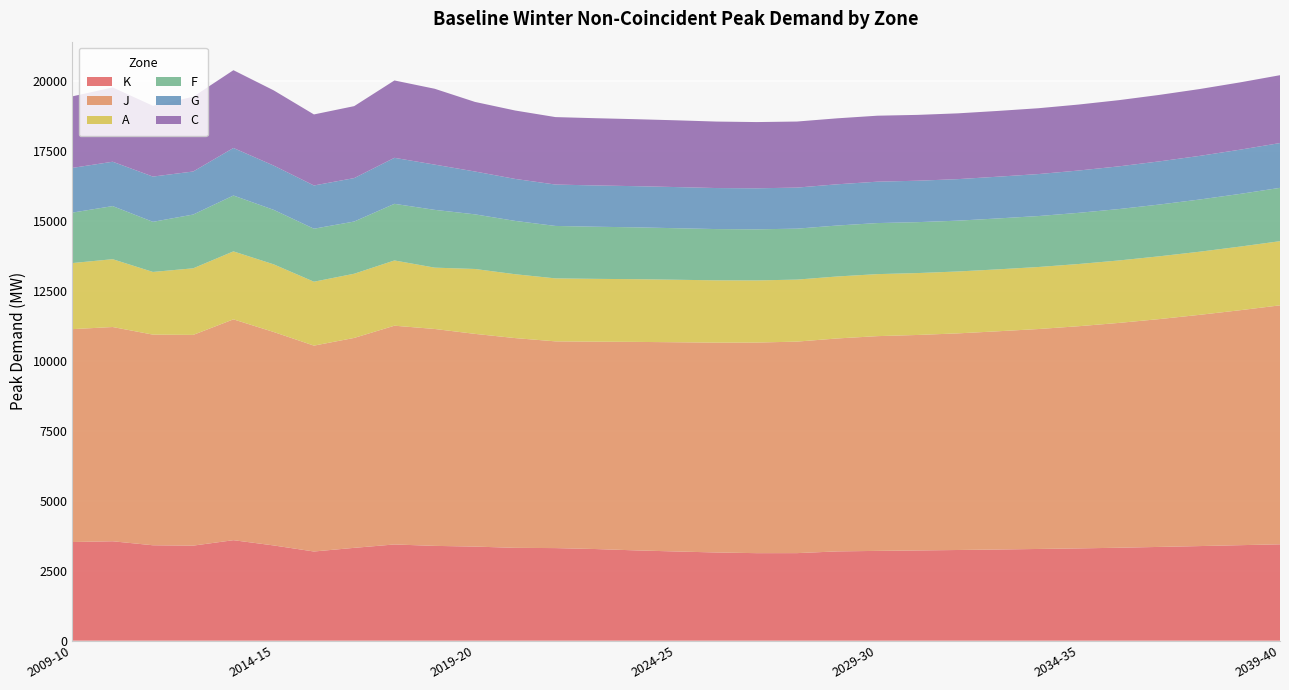

Reading right to left, transcribe all the data shown in this chart.

K: 2039-40=3446	2038-39=3415	2037-38=3383	2036-37=3353	2035-36=3324	2034-35=3300	2033-34=3280	2032-33=3261	2031-32=3243	2030-31=3227	2029-30=3211	2028-29=3193	2027-28=3131	2026-27=3130	2025-26=3154	2024-25=3190	2023-24=3229	2022-23=3277	2021-22=3311	2020-21=3320	2019-20=3365	2018-19=3390	2017-18=3441	2016-17=3320	2015-16=3189	2014-15=3406	2013-14=3594	2012-13=3399	2011-12=3412	2010-11=3555	2009-10=3528
J: 2039-40=8545	2038-39=8400	2037-38=8268	2036-37=8146	2035-36=8039	2034-35=7945	2033-34=7864	2032-33=7803	2031-32=7746	2030-31=7705	2029-30=7679	2028-29=7614	2027-28=7563	2026-27=7530	2025-26=7503	2024-25=7481	2023-24=7455	2022-23=7414	2021-22=7392	2020-21=7500	2019-20=7606	2018-19=7756	2017-18=7822	2016-17=7506	2015-16=7362	2014-15=7632	2013-14=7896	2012-13=7535	2011-12=7532	2010-11=7661	2009-10=7612
A: 2039-40=2294	2038-39=2275	2037-38=2257	2036-37=2245	2035-36=2233	2034-35=2224	2033-34=2218	2032-33=2214	2031-32=2213	2030-31=2213	2029-30=2217	2028-29=2216	2027-28=2217	2026-27=2222	2025-26=2228	2024-25=2235	2023-24=2242	2022-23=2247	2021-22=2252	2020-21=2283	2019-20=2320	2018-19=2193	2017-18=2333	2016-17=2295	2015-16=2285	2014-15=2419	2013-14=2430	2012-13=2381	2011-12=2241	2010-11=2425	2009-10=2363
F: 2039-40=1907	2038-39=1884	2037-38=1866	2036-37=1851	2035-36=1838	2034-35=1830	2033-34=1822	2032-33=1821	2031-32=1817	2030-31=1821	2029-30=1826	2028-29=1822	2027-28=1822	2026-27=1827	2025-26=1833	2024-25=1843	2023-24=1854	2022-23=1864	2021-22=1875	2020-21=1907	2019-20=1954	2018-19=2066	2017-18=2025	2016-17=1867	2015-16=1895	2014-15=1949	2013-14=1998	2012-13=1923	2011-12=1792	2010-11=1899	2009-10=1804
G: 2039-40=1602	2038-39=1581	2037-38=1560	2036-37=1543	2035-36=1527	2034-35=1513	2033-34=1501	2032-33=1493	2031-32=1485	2030-31=1481	2029-30=1480	2028-29=1474	2027-28=1468	2026-27=1467	2025-26=1467	2024-25=1471	2023-24=1472	2022-23=1476	2021-22=1480	2020-21=1501	2019-20=1532	2018-19=1618	2017-18=1645	2016-17=1553	2015-16=1546	2014-15=1583	2013-14=1700	2012-13=1539	2011-12=1618	2010-11=1586	2009-10=1599
C: 2039-40=2426	2038-39=2406	2037-38=2390	2036-37=2377	2035-36=2367	2034-35=2359	2033-34=2354	2032-33=2351	2031-32=2352	2030-31=2354	2029-30=2359	2028-29=2359	2027-28=2362	2026-27=2368	2025-26=2377	2024-25=2387	2023-24=2395	2022-23=2404	2021-22=2412	2020-21=2446	2019-20=2488	2018-19=2712	2017-18=2766	2016-17=2573	2015-16=2540	2014-15=2689	2013-14=2781	2012-13=2672	2011-12=2532	2010-11=2657	2009-10=2558